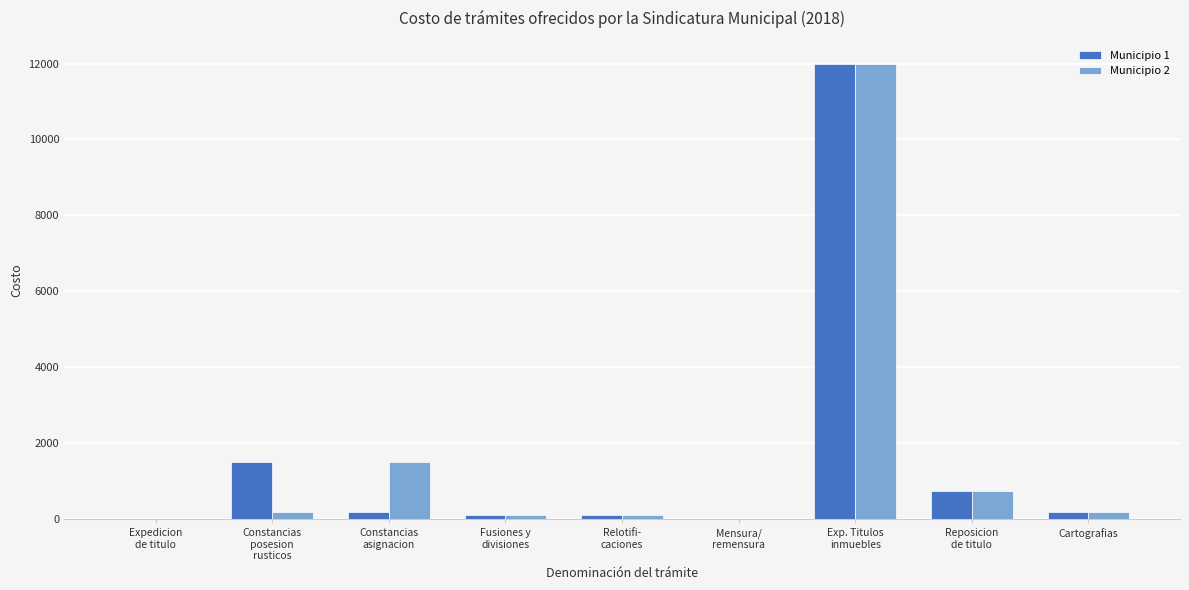

What is the sum of the Municipio 1 values at Constancias
asignacion and Reposicion
de titulo?

950.0